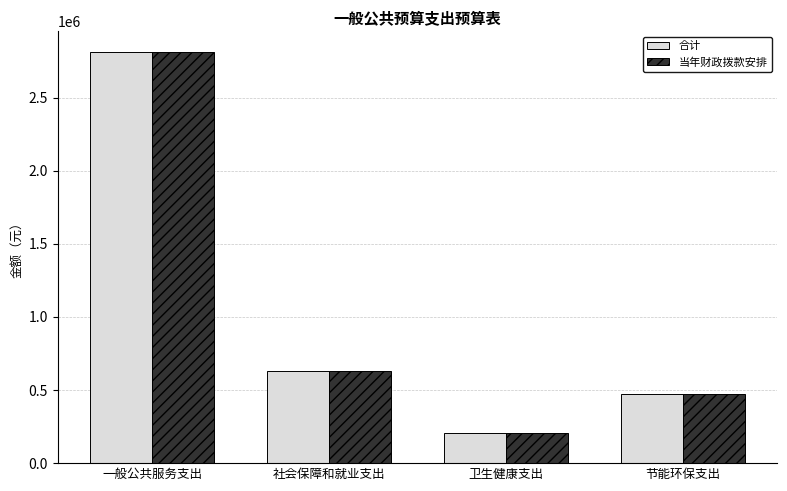

How many bars are there in each group?

2